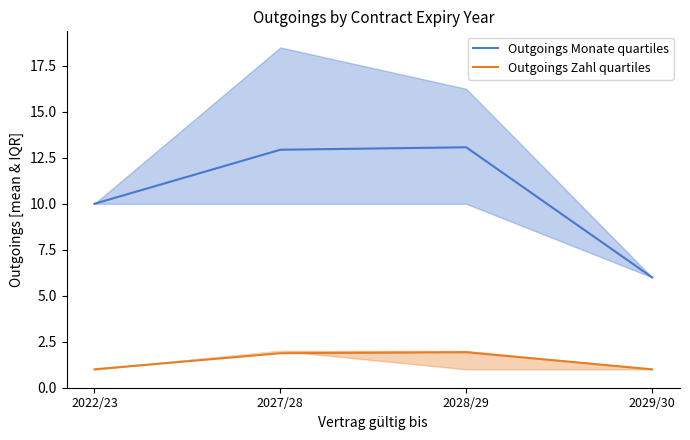

At how many categories does at least one series exceed 3?

4